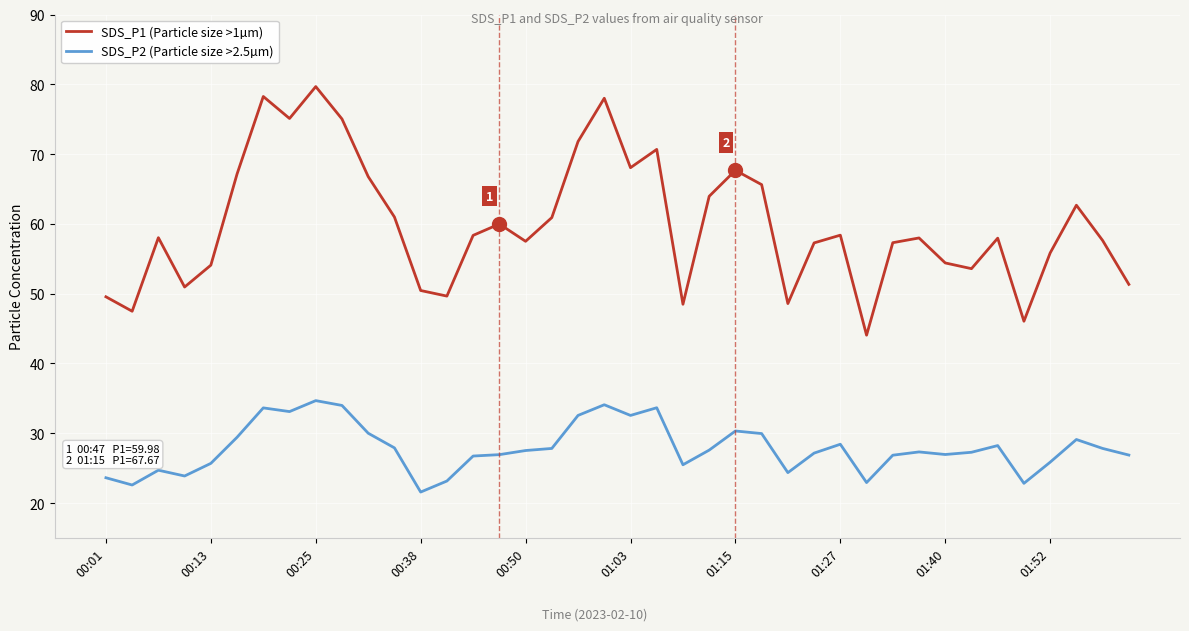

What is the difference between the maximum and minimum values in the SDS_P1 (Particle size >1µm) series?

35.6